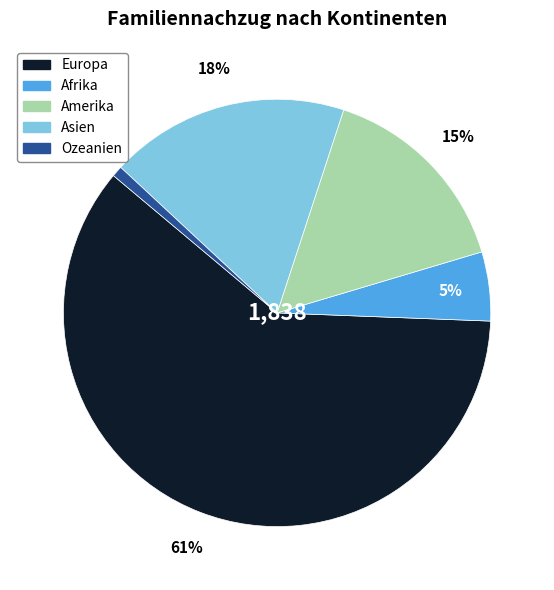

To the nearest percent, what portion does Amerika represent?

15%